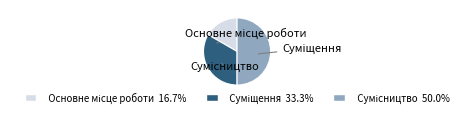

To the nearest percent, what is the average slice percentage?

33%